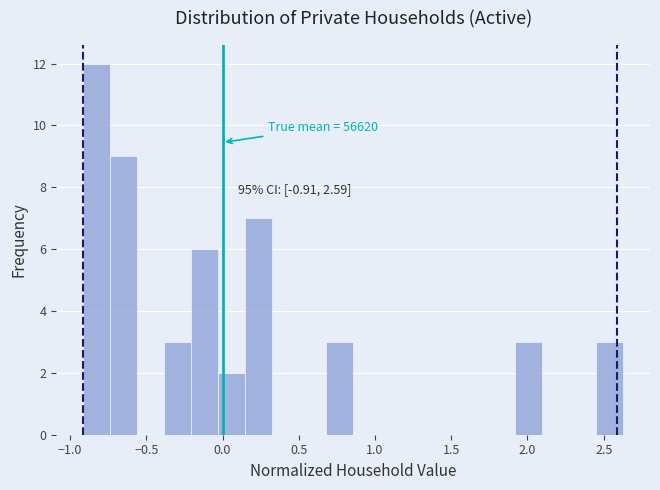

Around what value on the x-axis is the tallest bar? Give the approximate position of its centre, as read against the axis.

-0.80